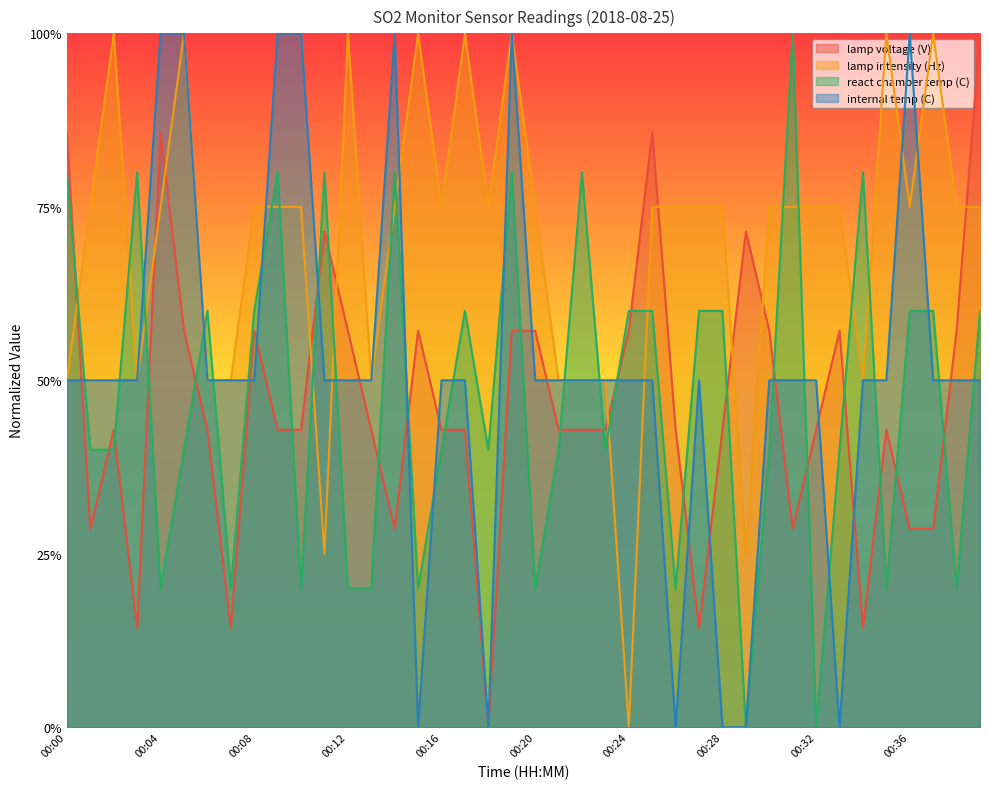

Which series has the largest total across all categories?

lamp intensity (Hz)